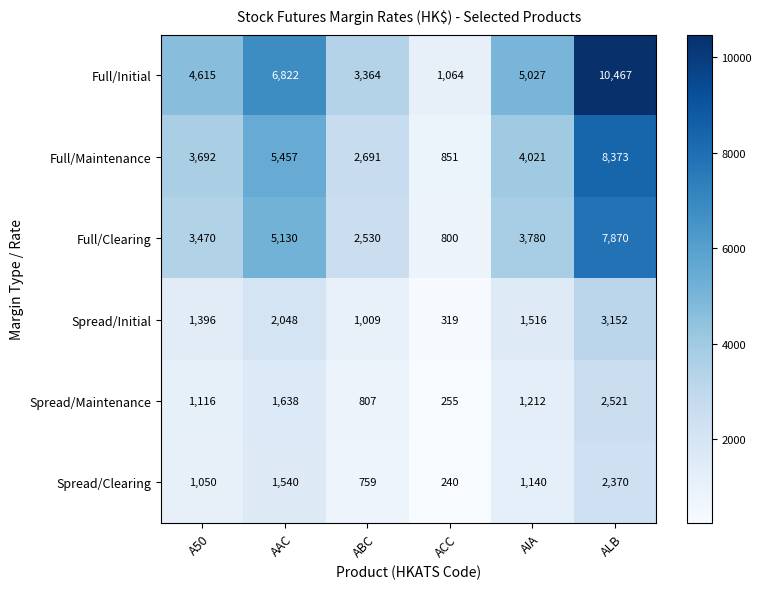

What is the difference between the Full/Maintenance values at ALB and AAC?

2916